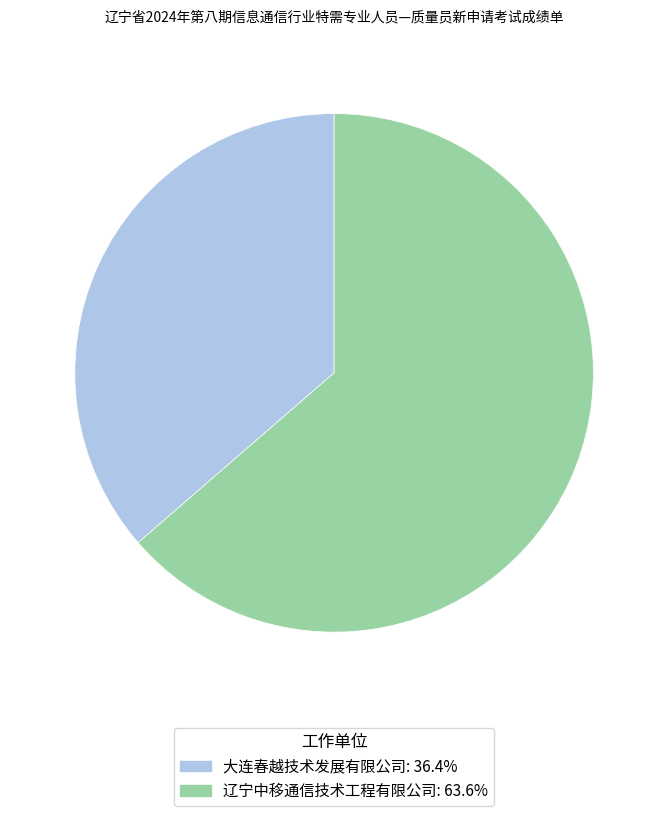

Is 辽宁中移通信技术工程有限公司 the majority of the pie?

Yes